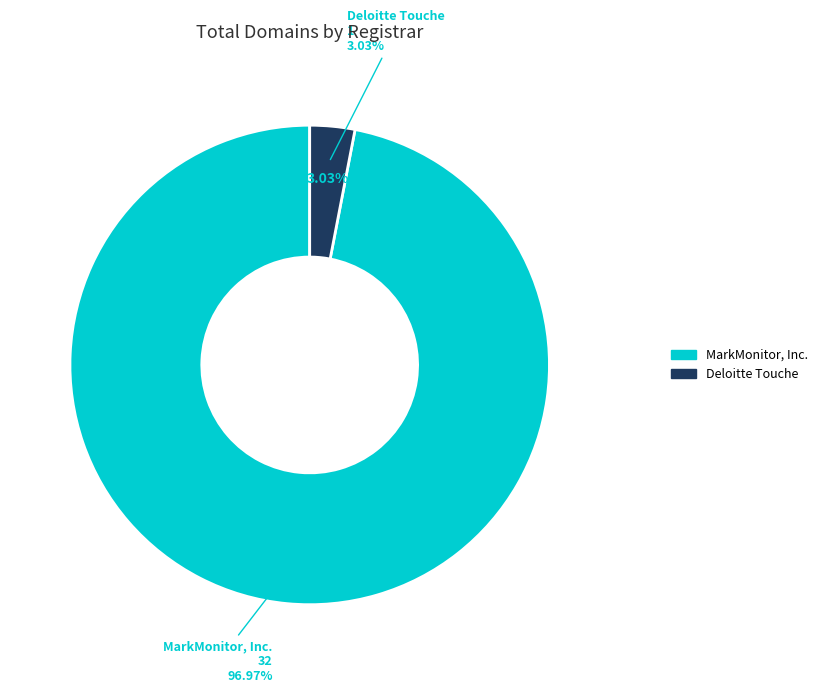

What portion of the pie excludes Deloitte Touche?

97.0%